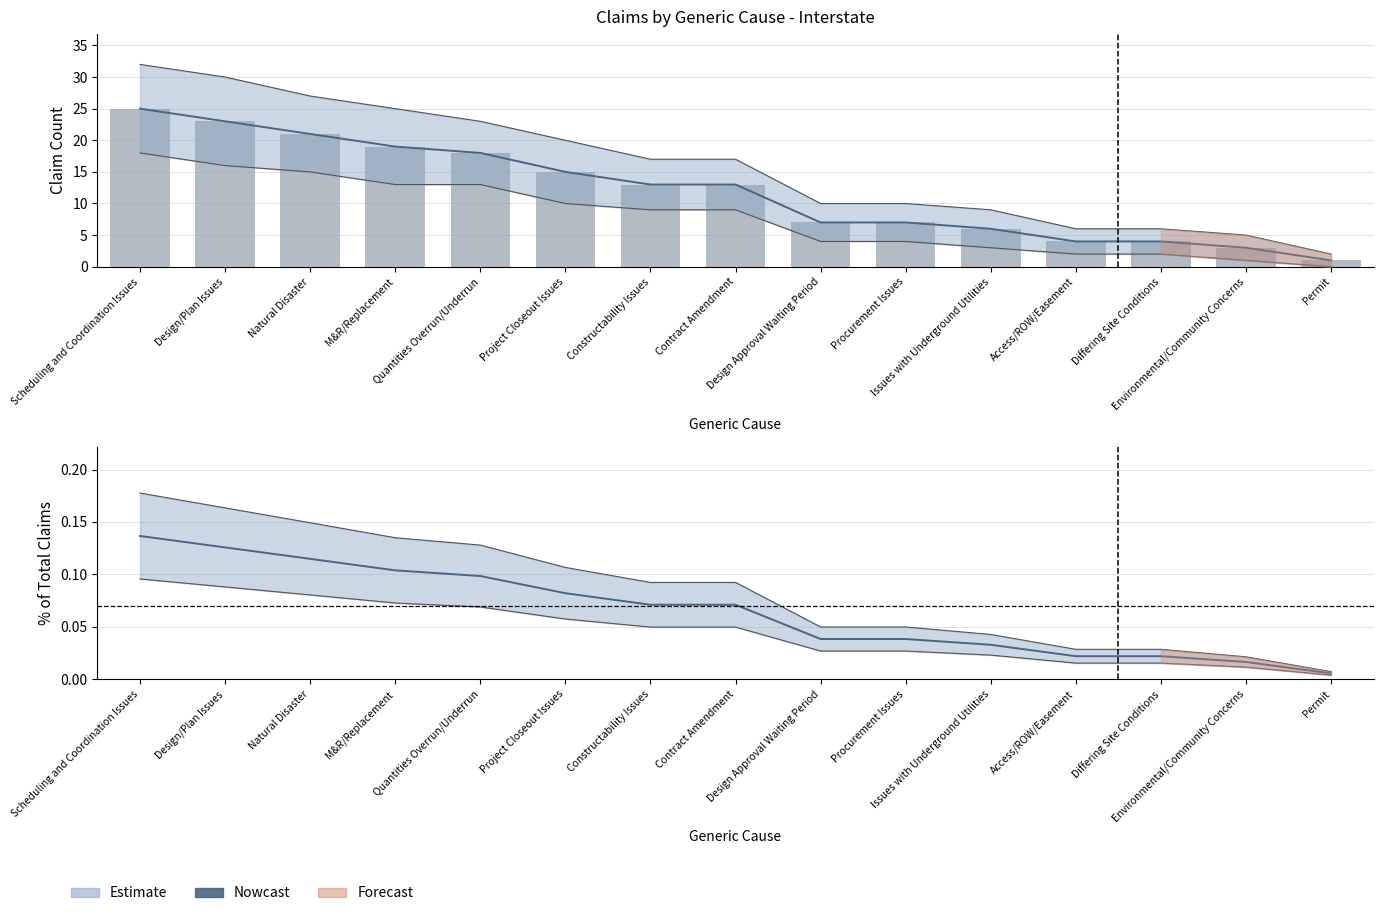

What is the difference between the second highest and second lowest values?

0.1